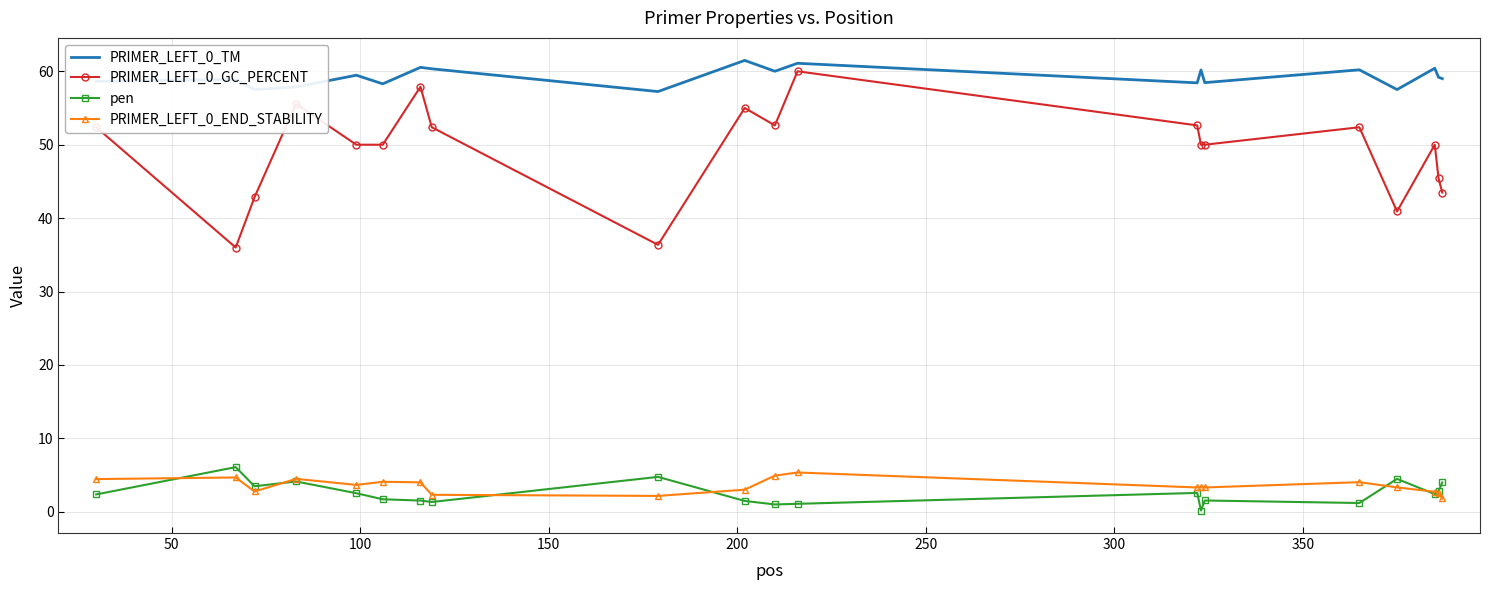

What is the maximum value shown in the chart?

61.5